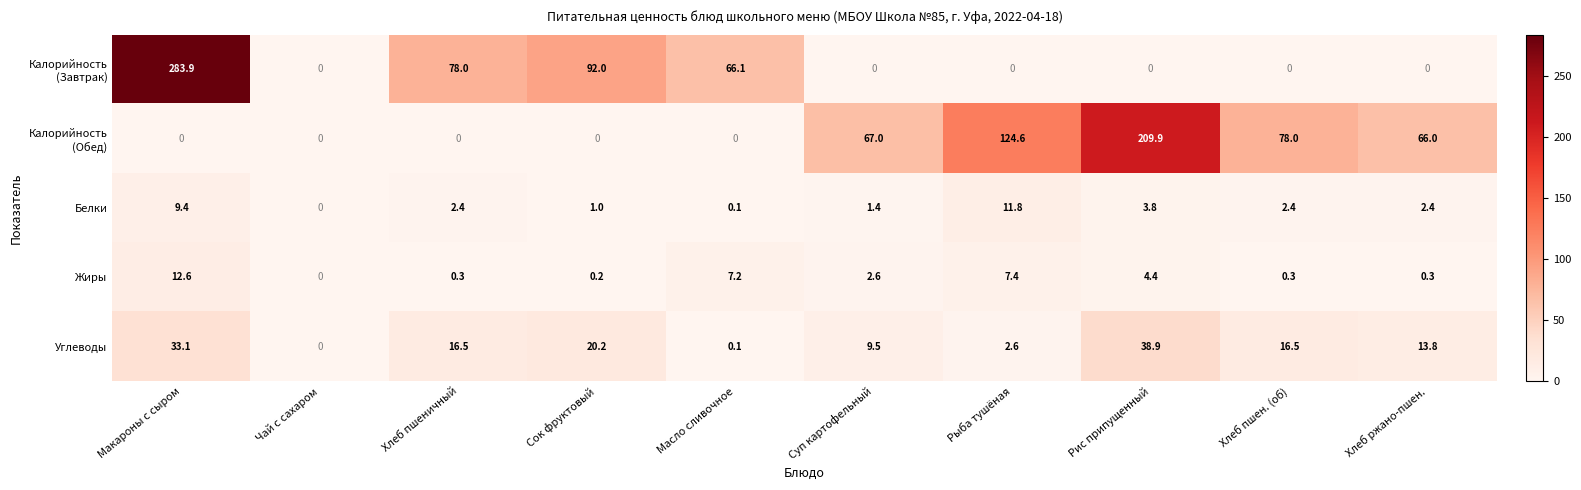

How many positive values does the Углеводы series have?

9